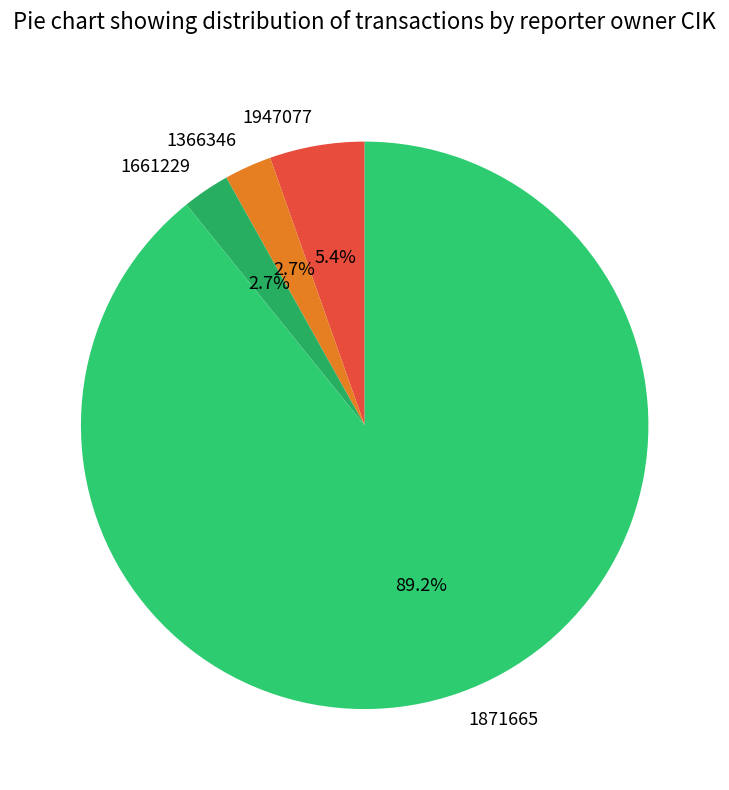

To the nearest percent, what is the combined percentage of 1871665 and 1947077?

95%